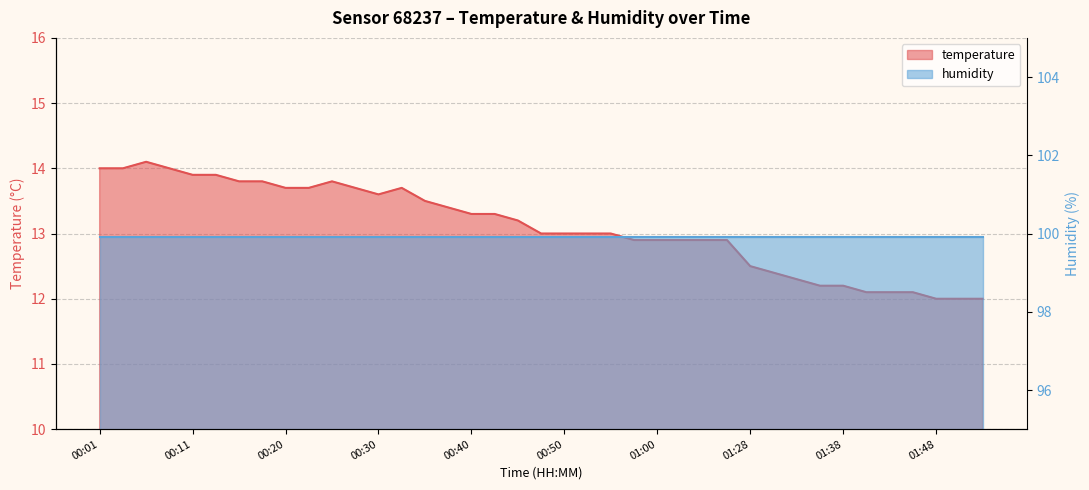

Count the number of values greater than 13.

19